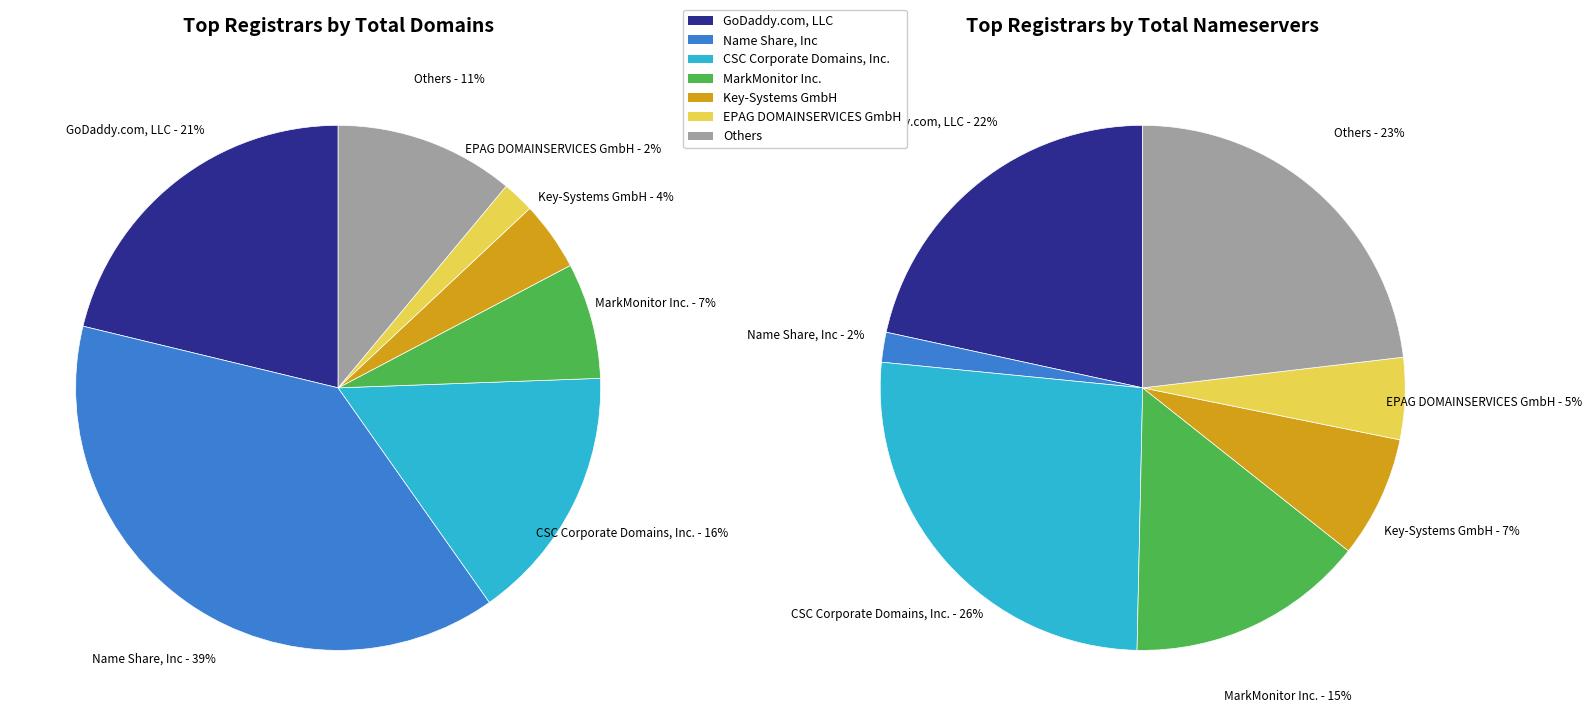

Does any single category account for the majority?

No